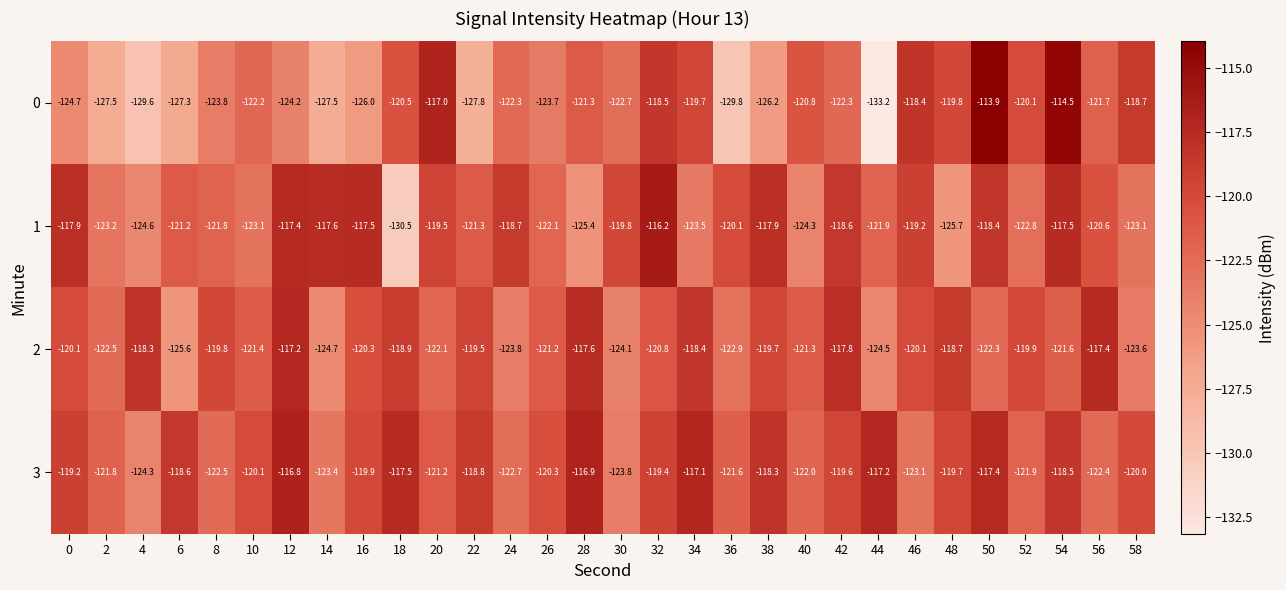

Read the 2 value at 22.

-119.5